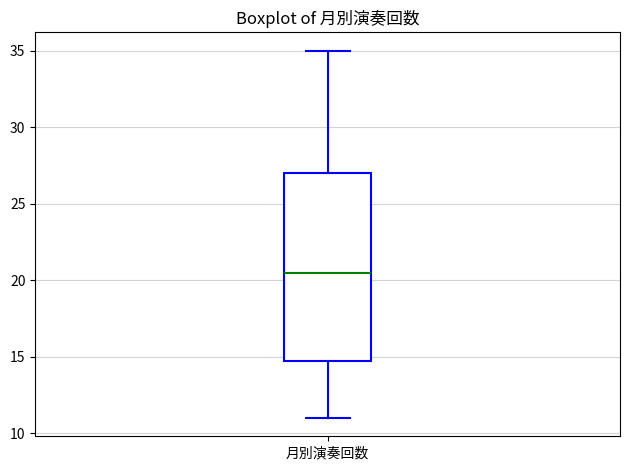

Transcribe this box plot: give where the median line is, the range the box spans, and where the two whiskers end, as read against the y-axis. The values are not printed on the chart, so give them approximately, as read against the axis.

median 20.5, box 15.0 to 27.0, whiskers 11.0 to 35.0